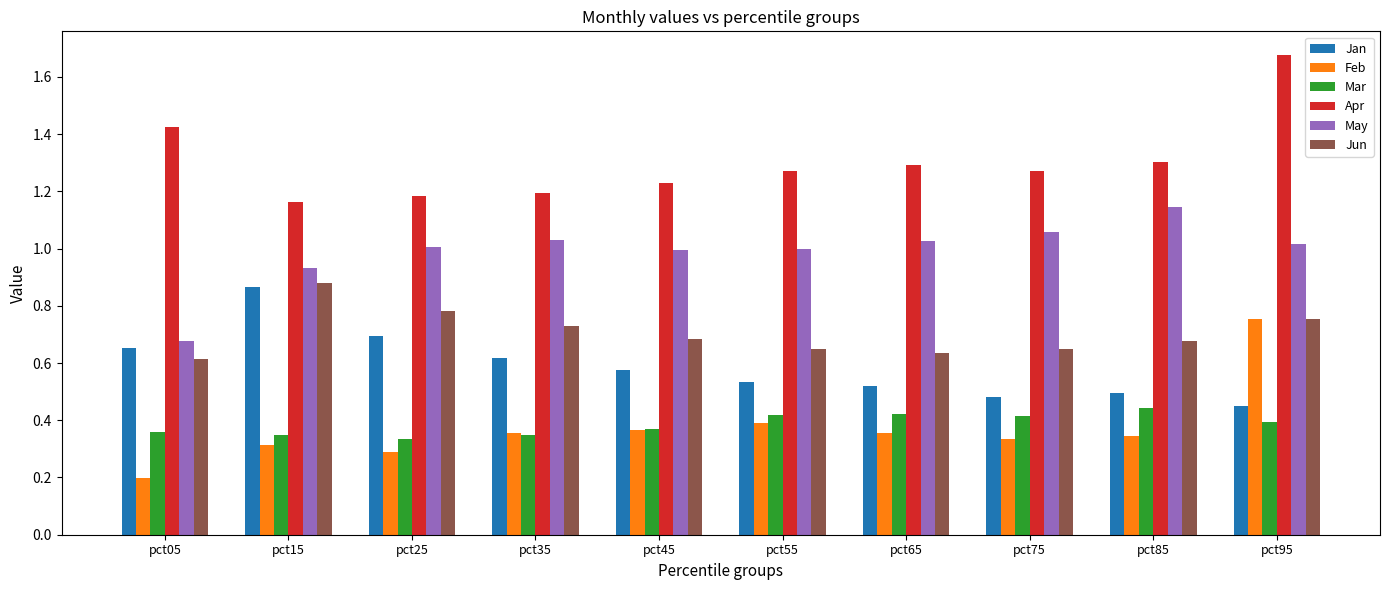

Count the Jan values in the range 0 to 1.

10